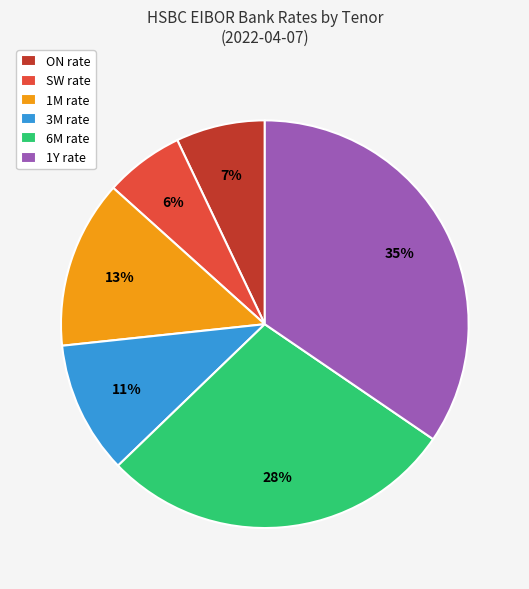

Which slice is the smallest?

SW